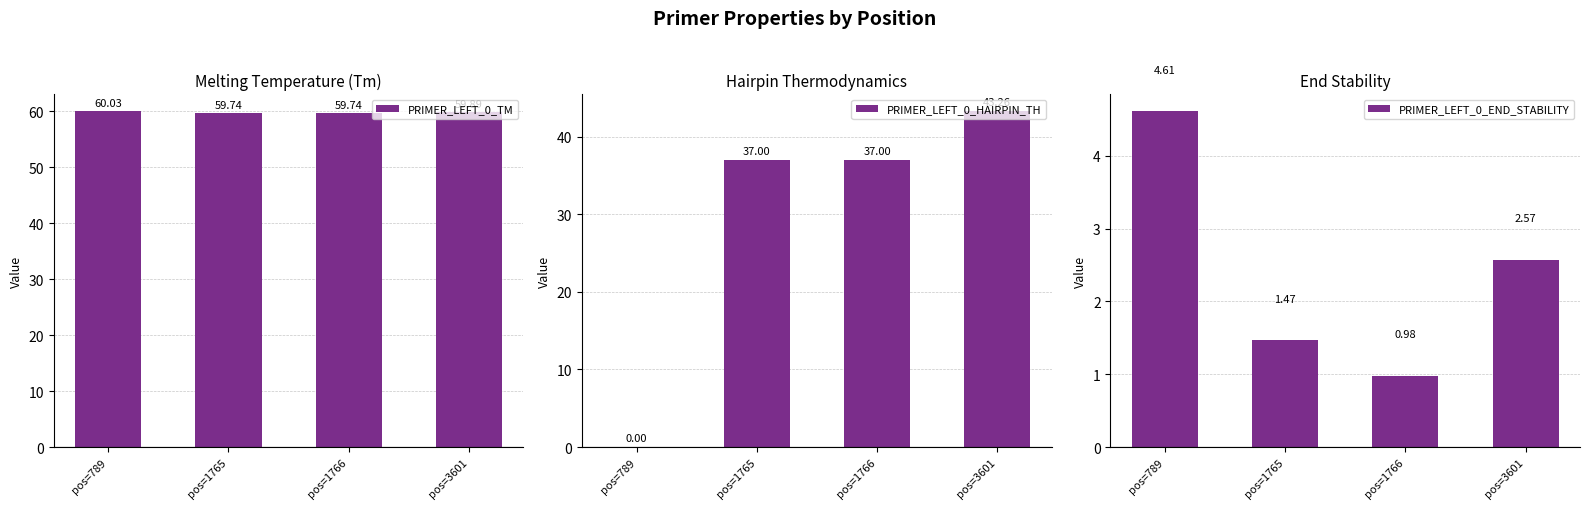

How many bars are there in total?

12